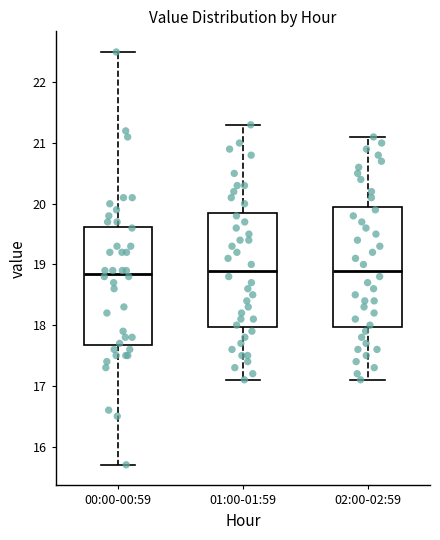

Reading left to right, read every box against the y-axis: the position of its median line, the range the box covers, and the ends of its whiskers. The values are not printed on the chart, so give them approximately, as read against the axis.

00:00-00:59: median 18.9, box 17.7 to 19.6, whiskers 15.7 to 22.5
01:00-01:59: median 18.9, box 18.0 to 19.9, whiskers 17.1 to 21.3
02:00-02:59: median 18.9, box 18.0 to 20.0, whiskers 17.1 to 21.1